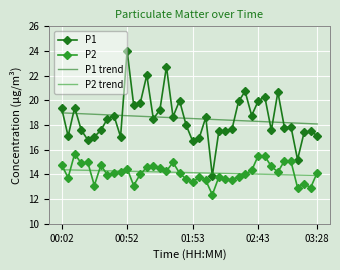

List the series in order of their peak value, highest first.

P1, P1 trend, P2, P2 trend